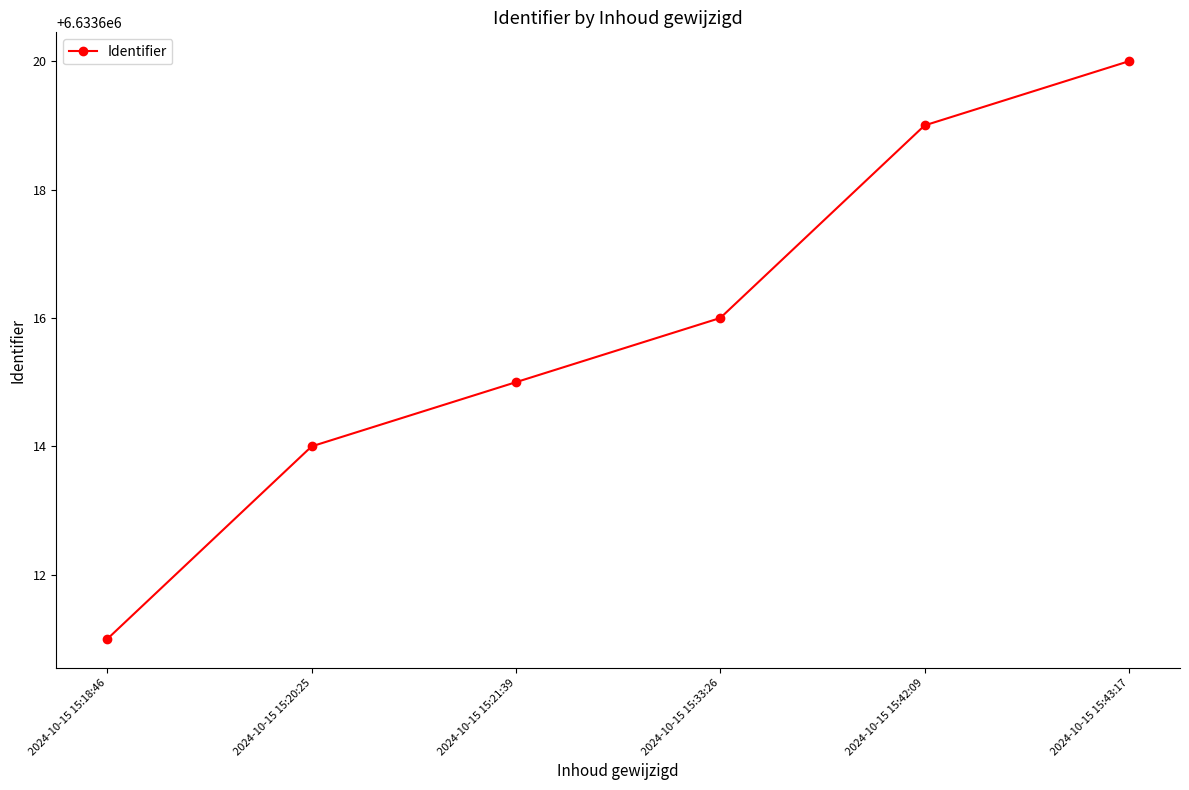

What is the greatest value displayed?

6633620